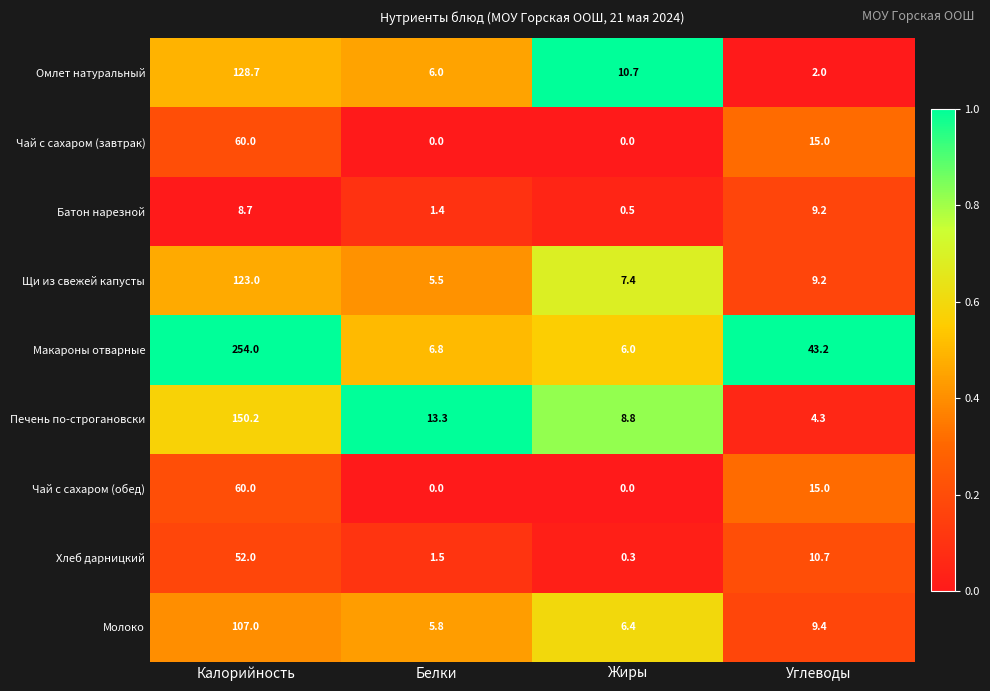

What is the greatest value displayed?

254.0